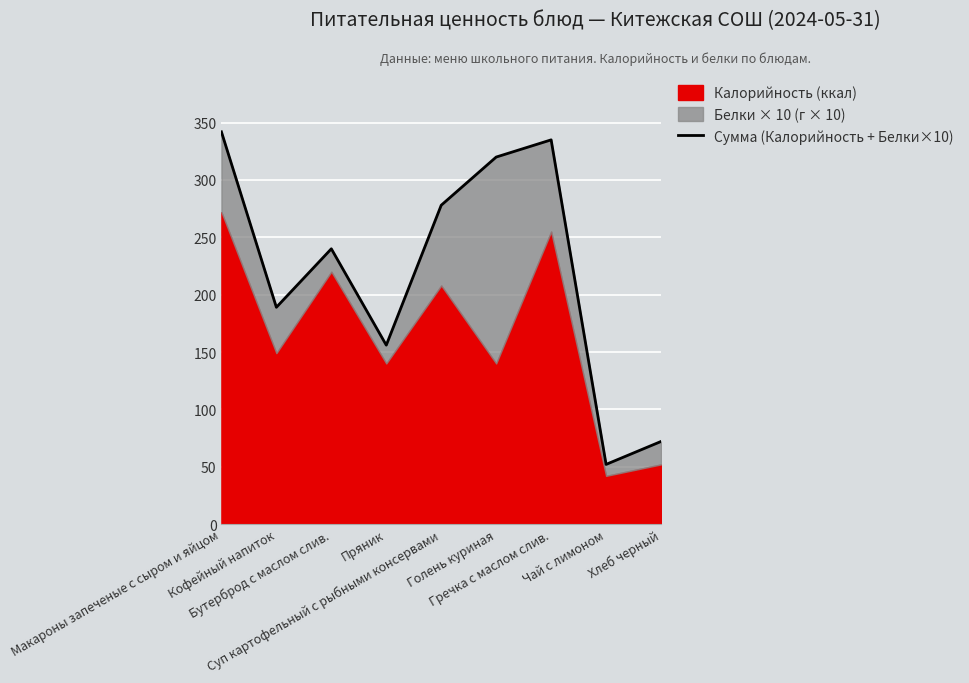

The value at Кофейный напиток is 41. True or false?

False